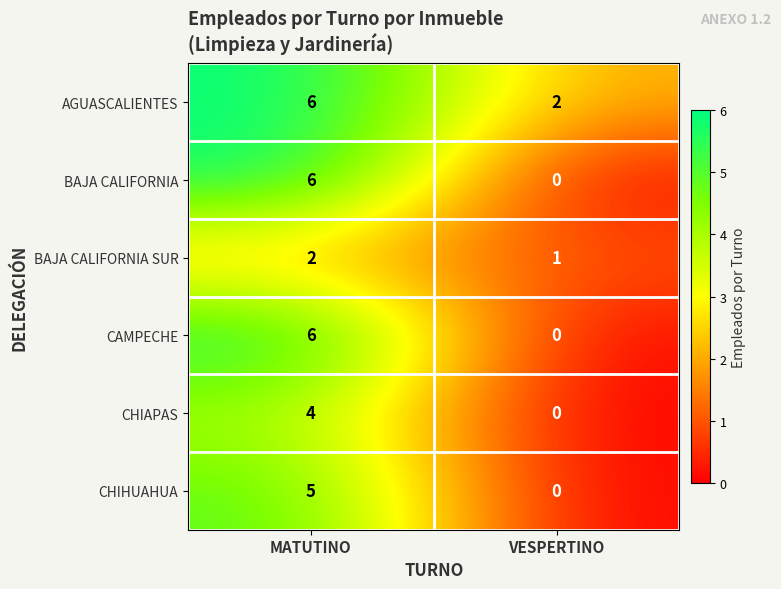

Is it true that CHIAPAS equals 2 at VESPERTINO?

False